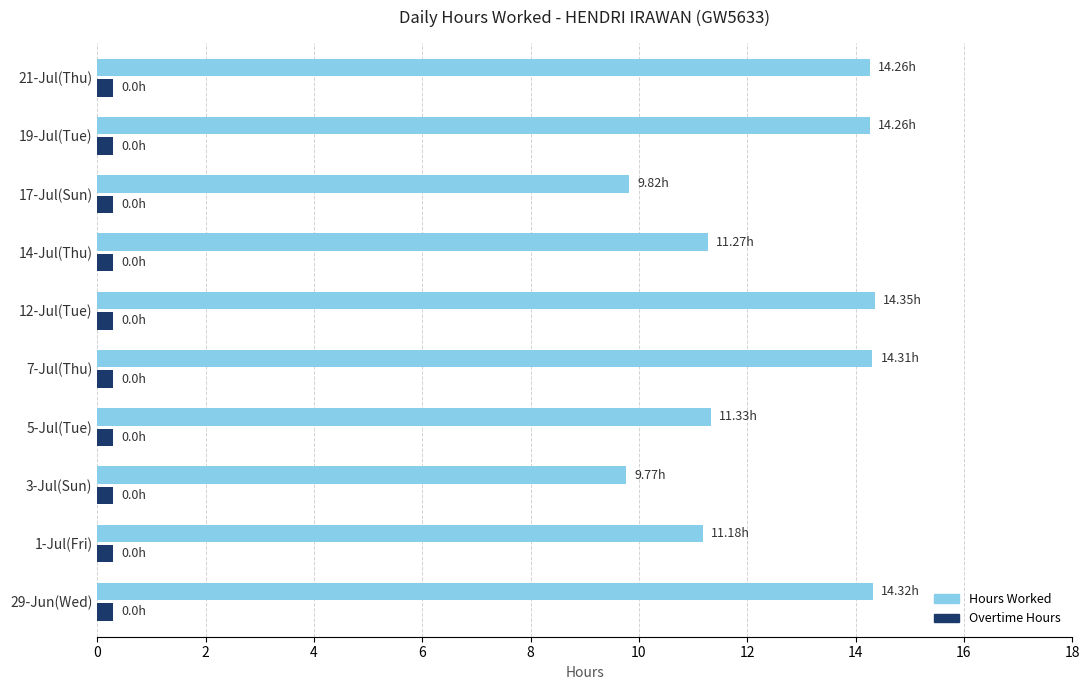

List the series in order of their overall mean, highest first.

Hours Worked, Overtime Hours